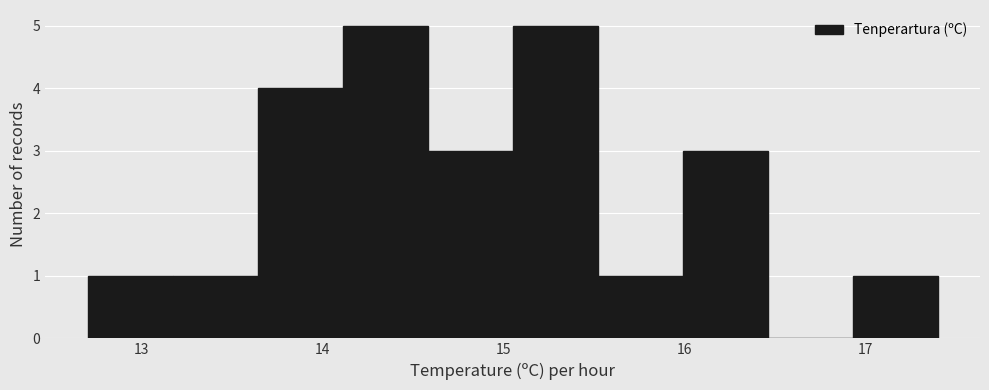

Reading left to right, transcribe this chart: for each bar, give the range it covers on the x-axis and its height. Neither the bar edges nor the heights are printed on the chart, so give them approximately, as read against the axes.

12.70 to 13.17: 1
13.17 to 13.64: 1
13.64 to 14.11: 4
14.11 to 14.58: 5
14.58 to 15.05: 3
15.05 to 15.52: 5
15.52 to 15.99: 1
15.99 to 16.46: 3
16.46 to 16.93: 0
16.93 to 17.40: 1